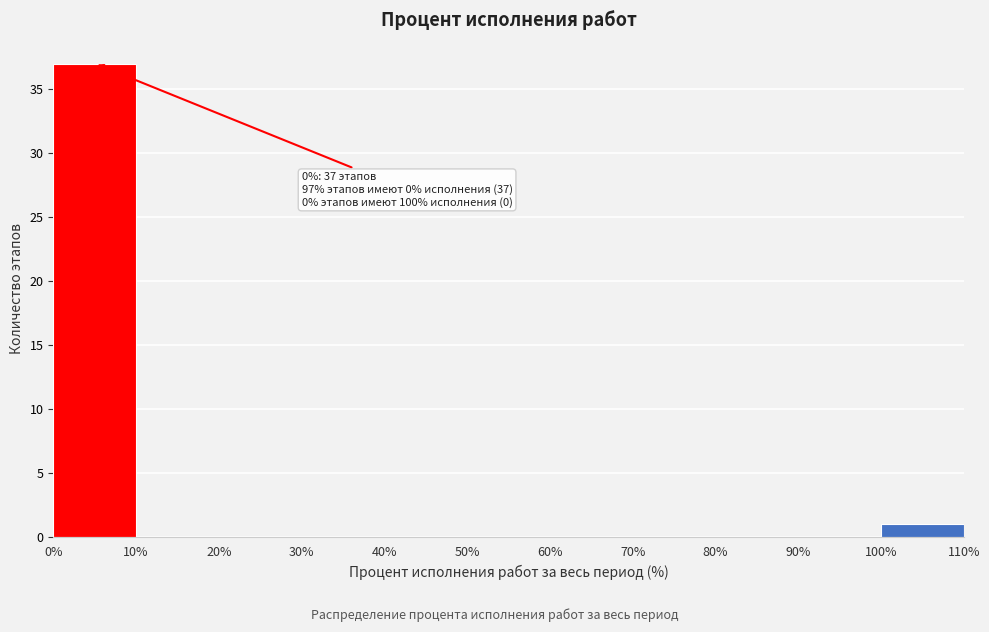

Over which range of the x-axis is the bar tallest?

0% to 10%